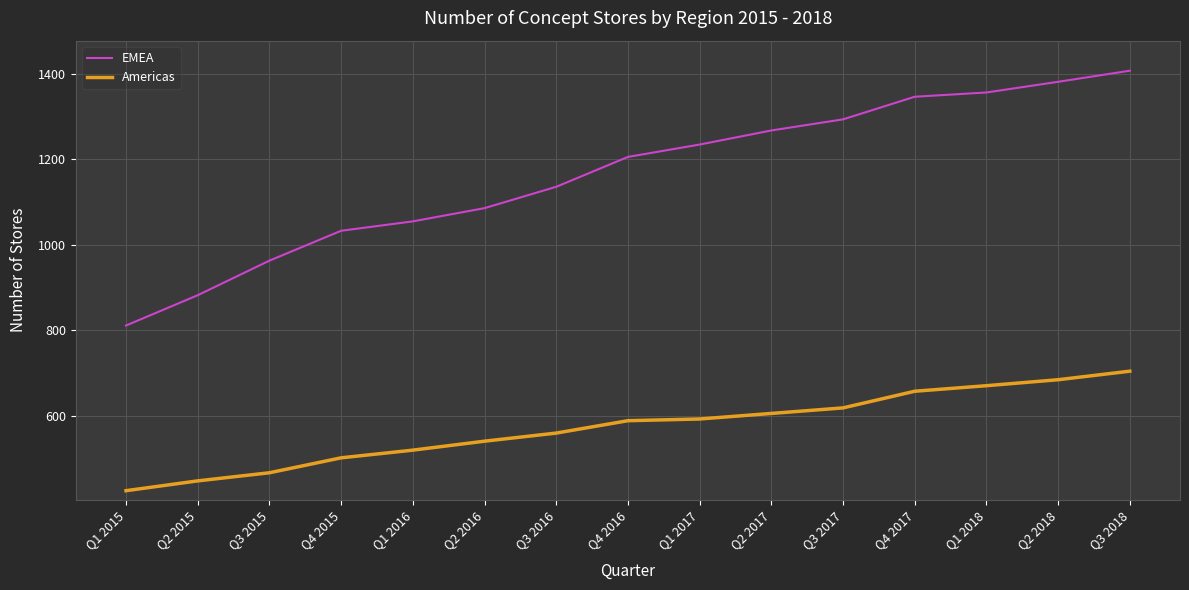

The Americas series shows 447 at Q2 2015. True or false?

True